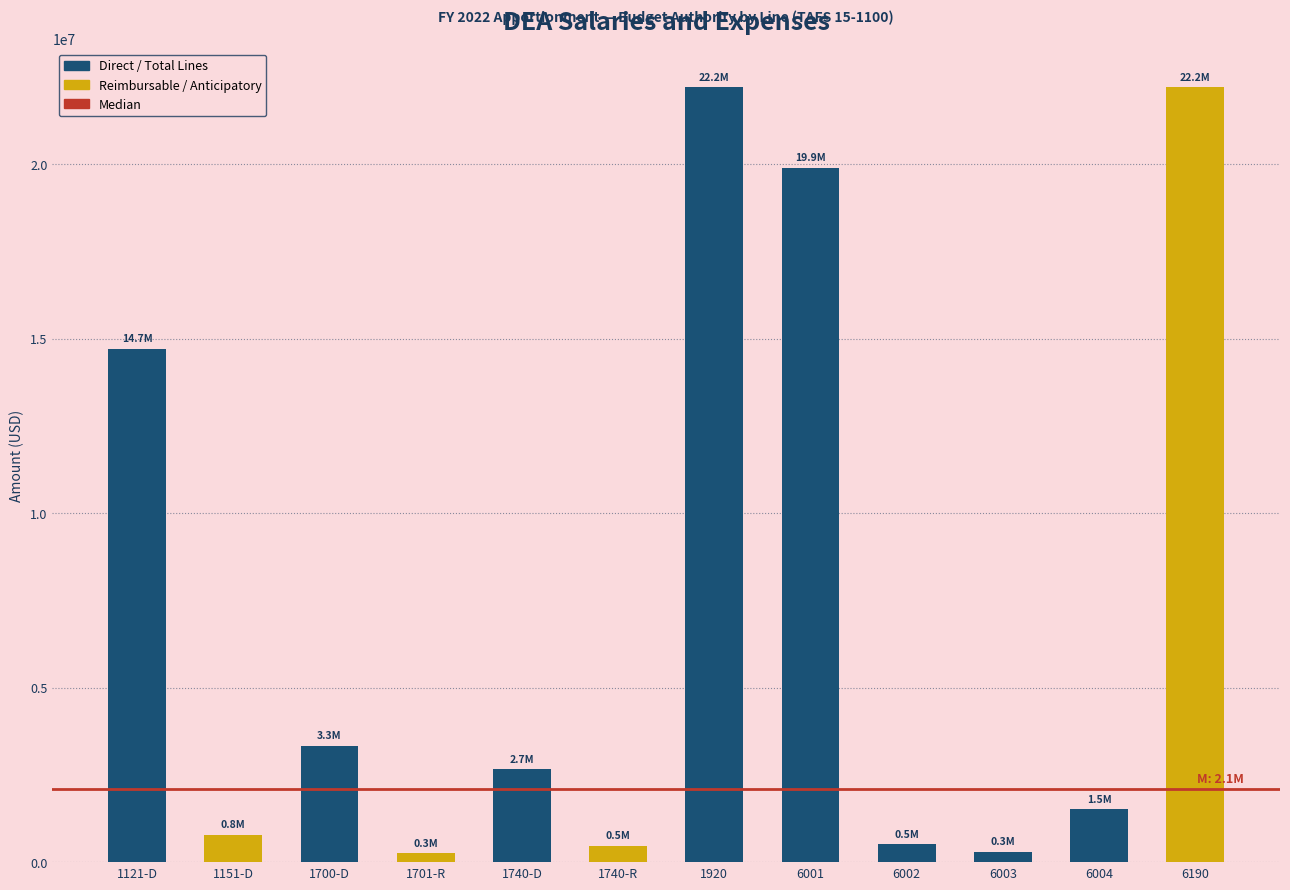

At which label is the value closest to 11234622?

1121-D